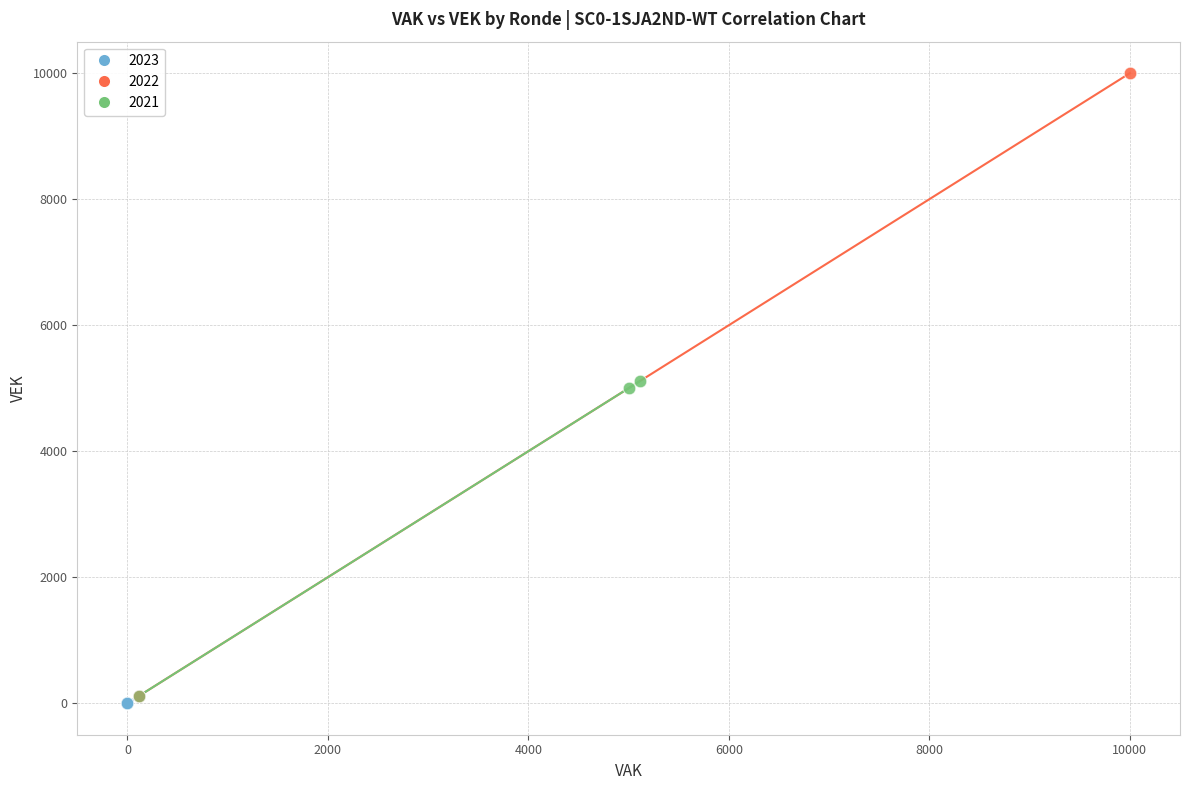

Which series contains the highest Y value?

2022